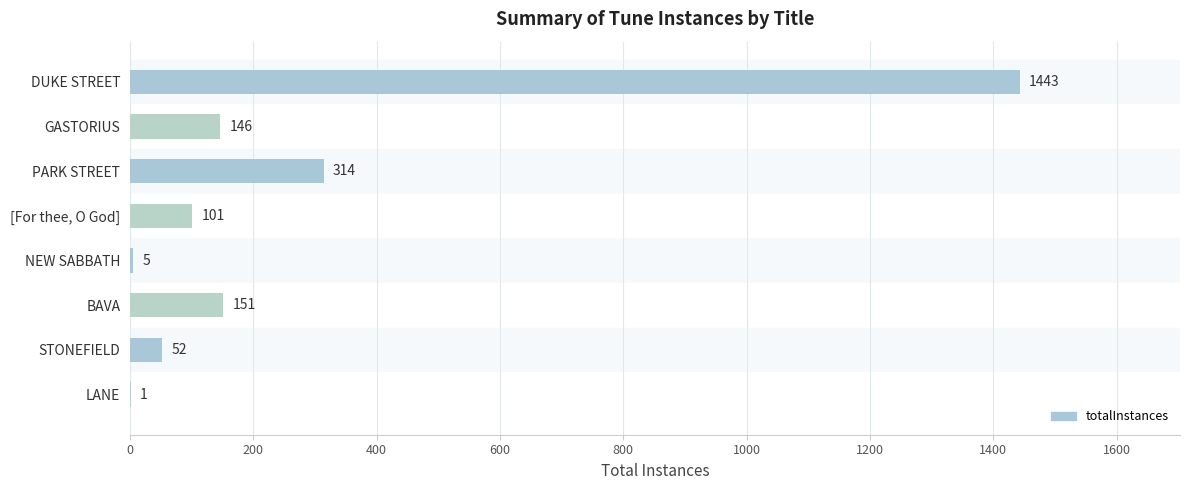

How many categories are shown in the chart?

8